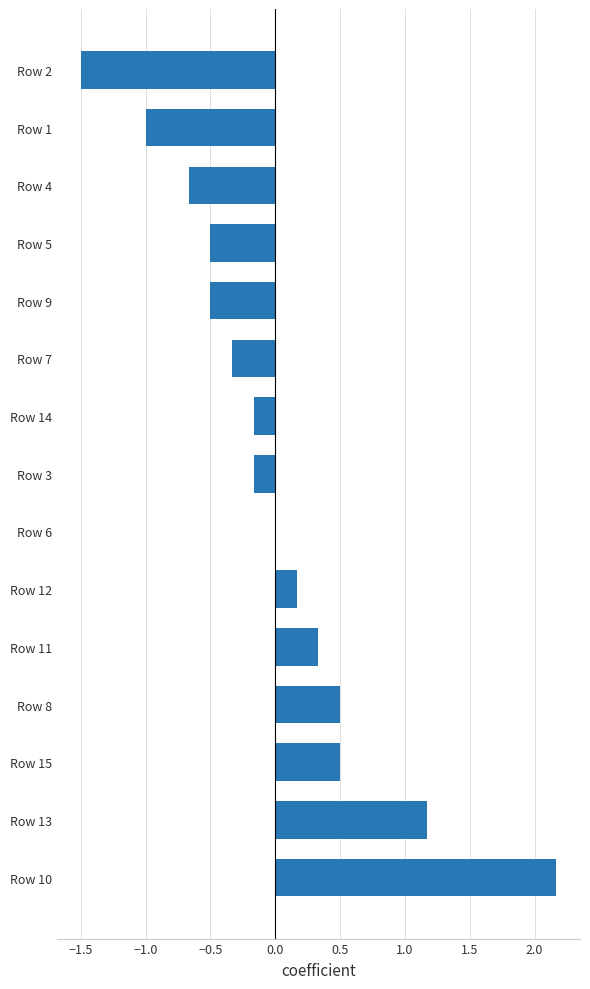

Reading bottom to top, transcribe all the data shown in this chart.

Row 10=2.2	Row 13=1.2	Row 15=0.5	Row 8=0.5	Row 11=0.3	Row 12=0.2	Row 6=0.0	Row 3=-0.2	Row 14=-0.2	Row 7=-0.3	Row 9=-0.5	Row 5=-0.5	Row 4=-0.7	Row 1=-1.0	Row 2=-1.5